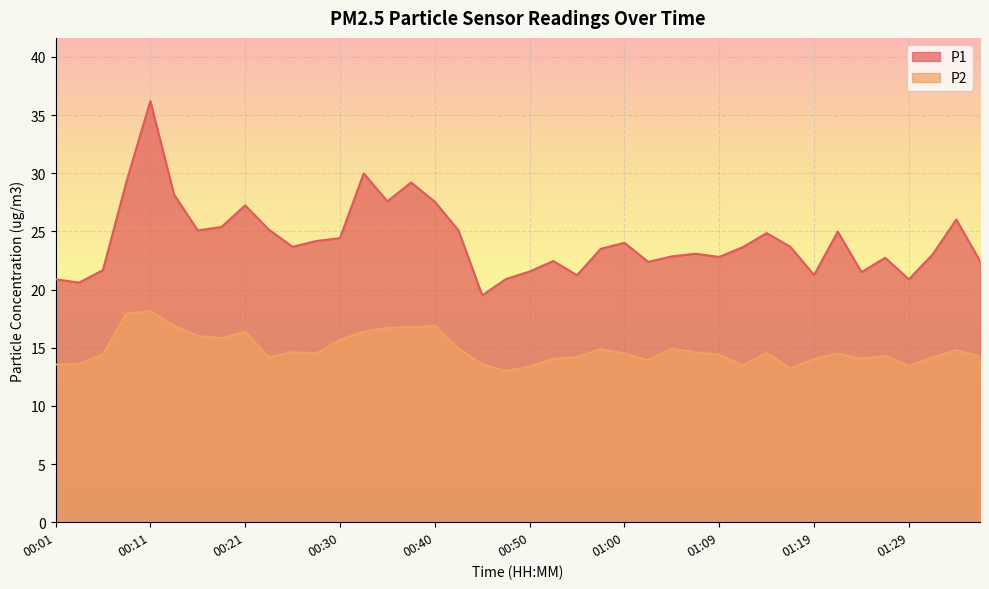

What is the minimum value shown in the chart?

13.0